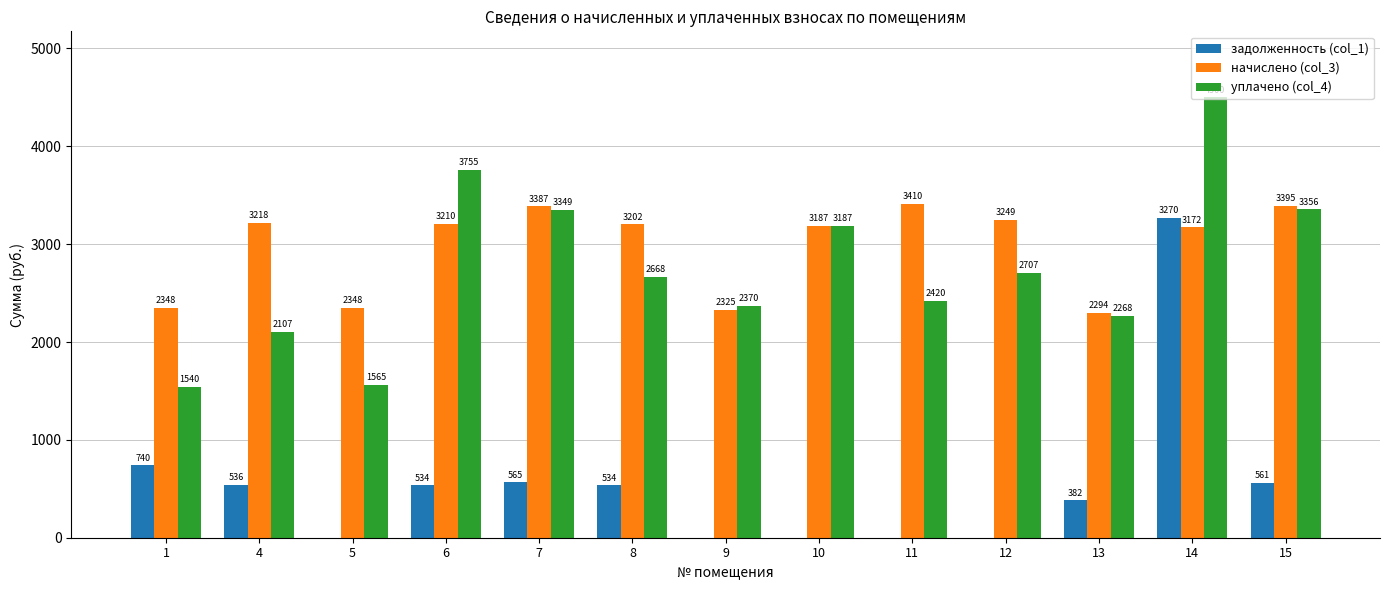

How many data points does each series have?

13